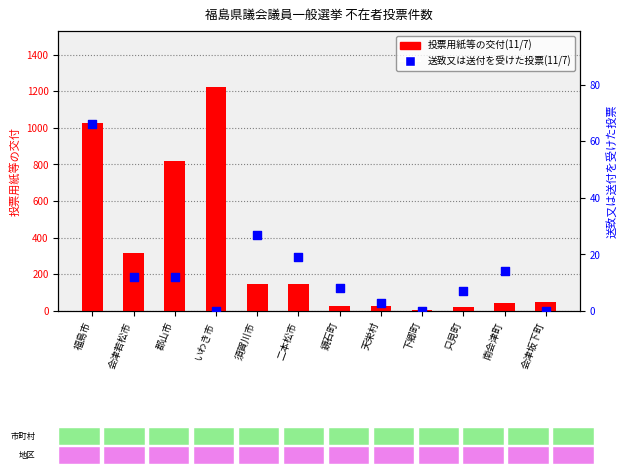

What is the total value across all series at 郡山市?

830